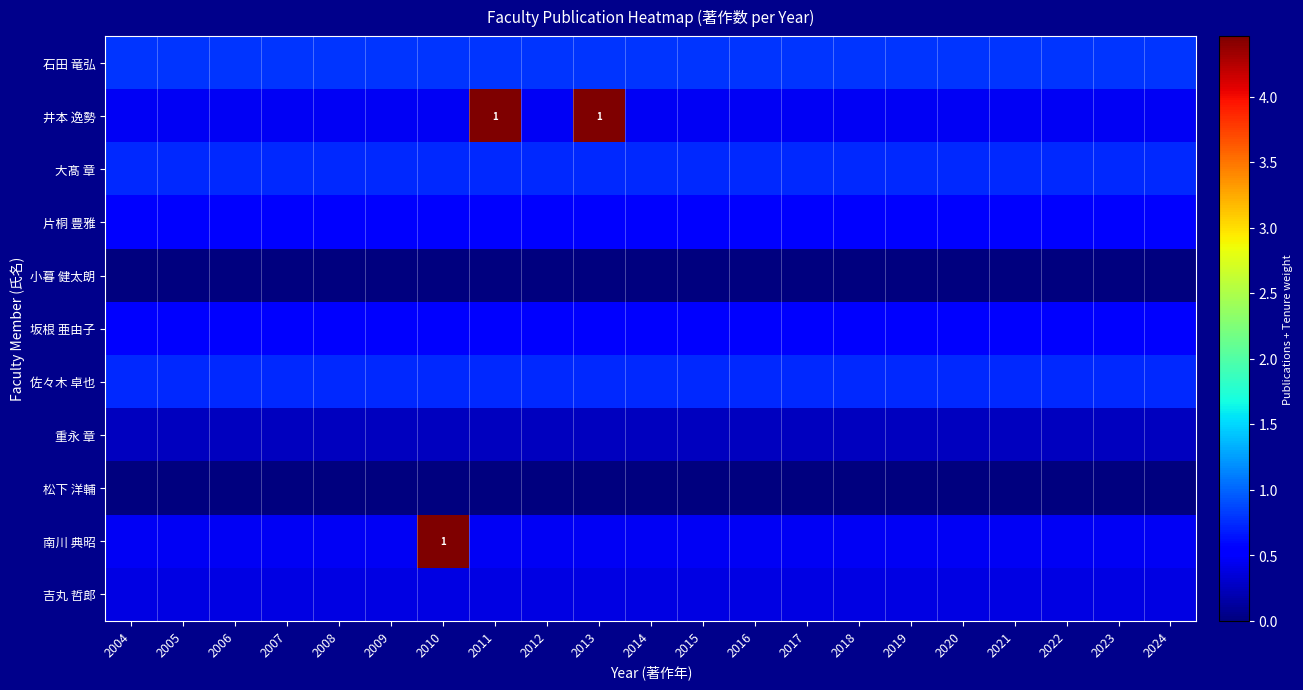

Between 2019 and 2004, which is larger?

2019